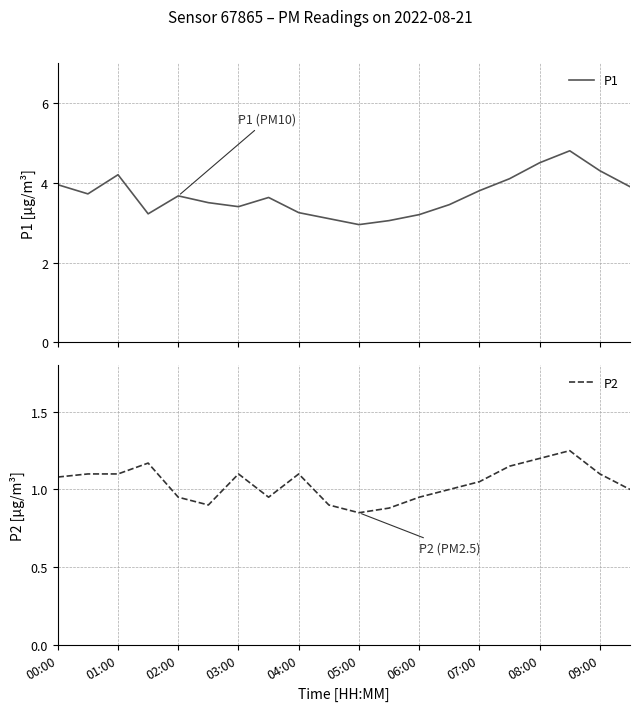

The P2 series shows 1.1 at 03:00. True or false?

True